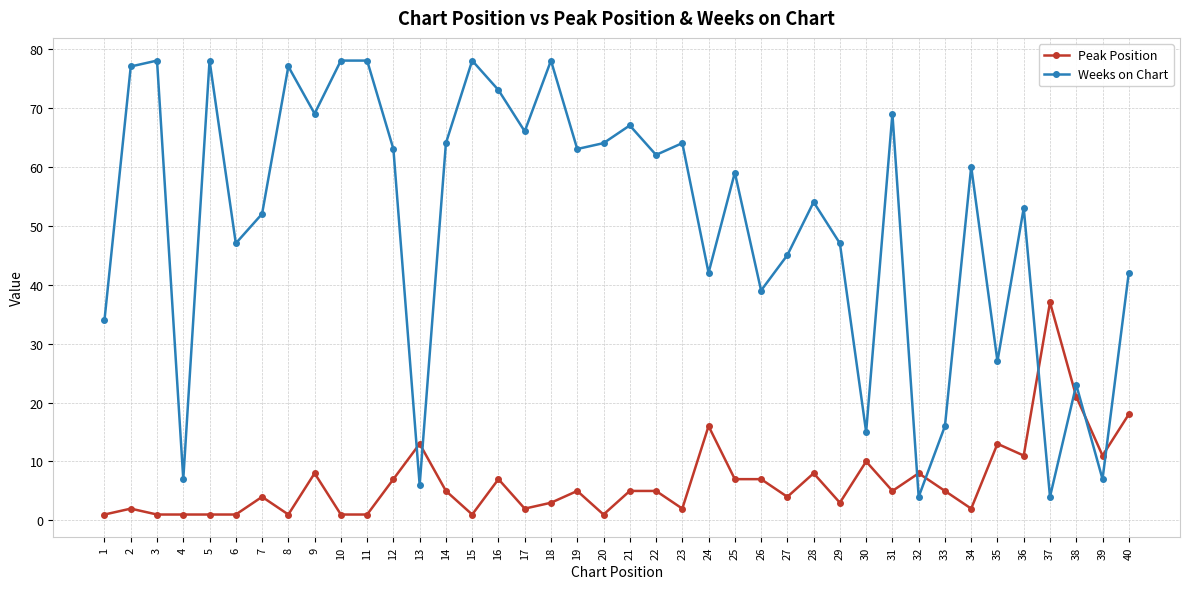

Reading left to right, what are all the values shown in this chart?

Peak Position: 1	2	1	1	1	1	4	1	8	1	1	7	13	5	1	7	2	3	5	1	5	5	2	16	7	7	4	8	3	10	5	8	5	2	13	11	37	21	11	18
Weeks on Chart: 34	77	78	7	78	47	52	77	69	78	78	63	6	64	78	73	66	78	63	64	67	62	64	42	59	39	45	54	47	15	69	4	16	60	27	53	4	23	7	42